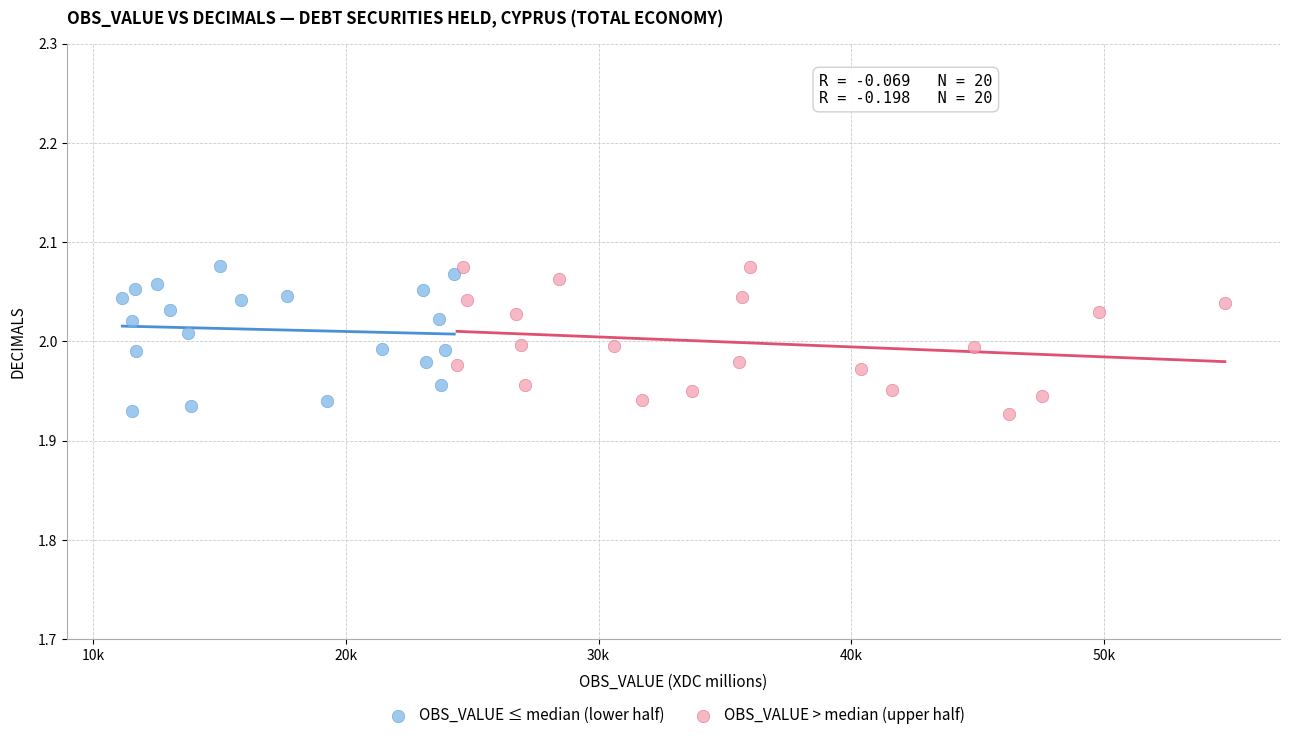

What are all the series names shown in the legend?

OBS_VALUE ≤ median (lower half), OBS_VALUE > median (upper half)